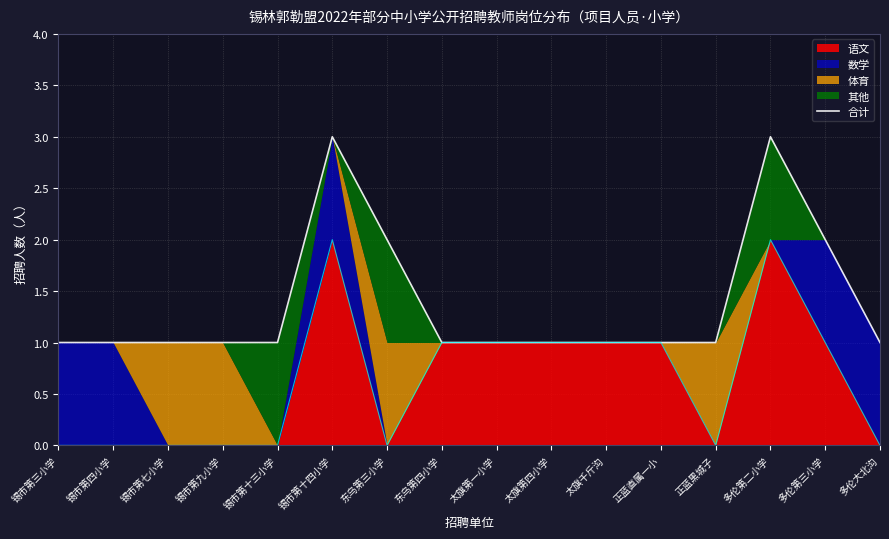

True or false: 语文 has a value of 0 at 东乌第三小学.

True